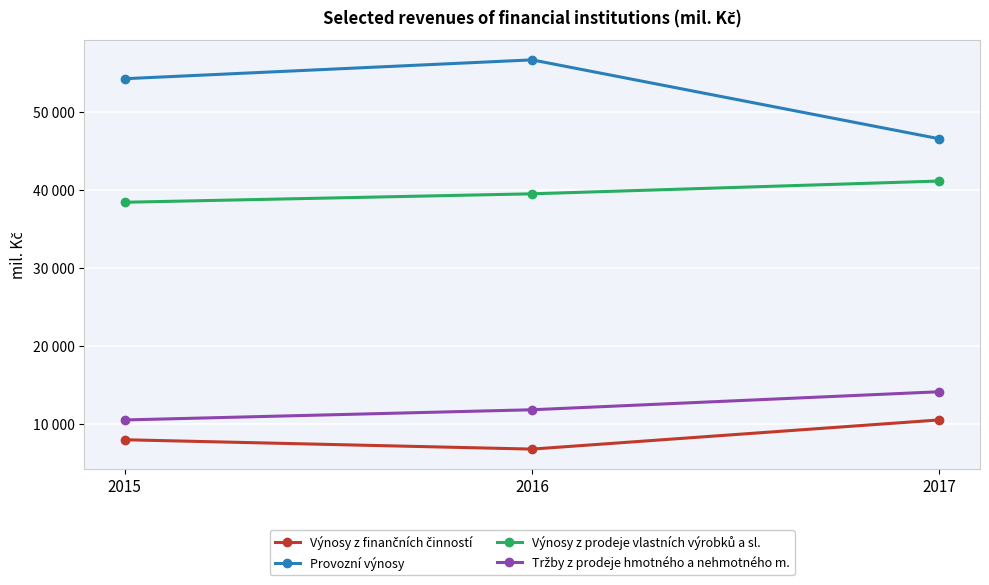

Reading left to right, transcribe all the data shown in this chart.

Výnosy z finančních činností: 7925	6725	10470
Provozní výnosy: 54273	56690	46563
Výnosy z prodeje vlastních výrobků a sl.: 38411	39497	41137
Tržby z prodeje hmotného a nehmotného m.: 10466	11775	14087